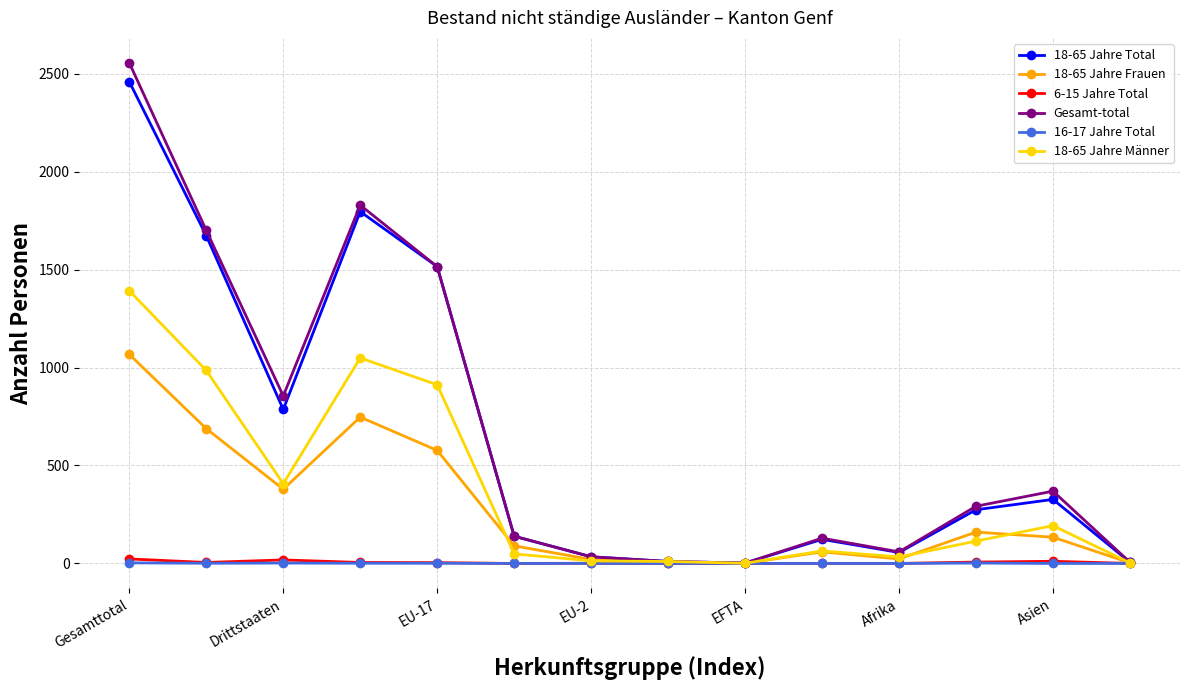

Which series has the widest spread of values?

Gesamt-total